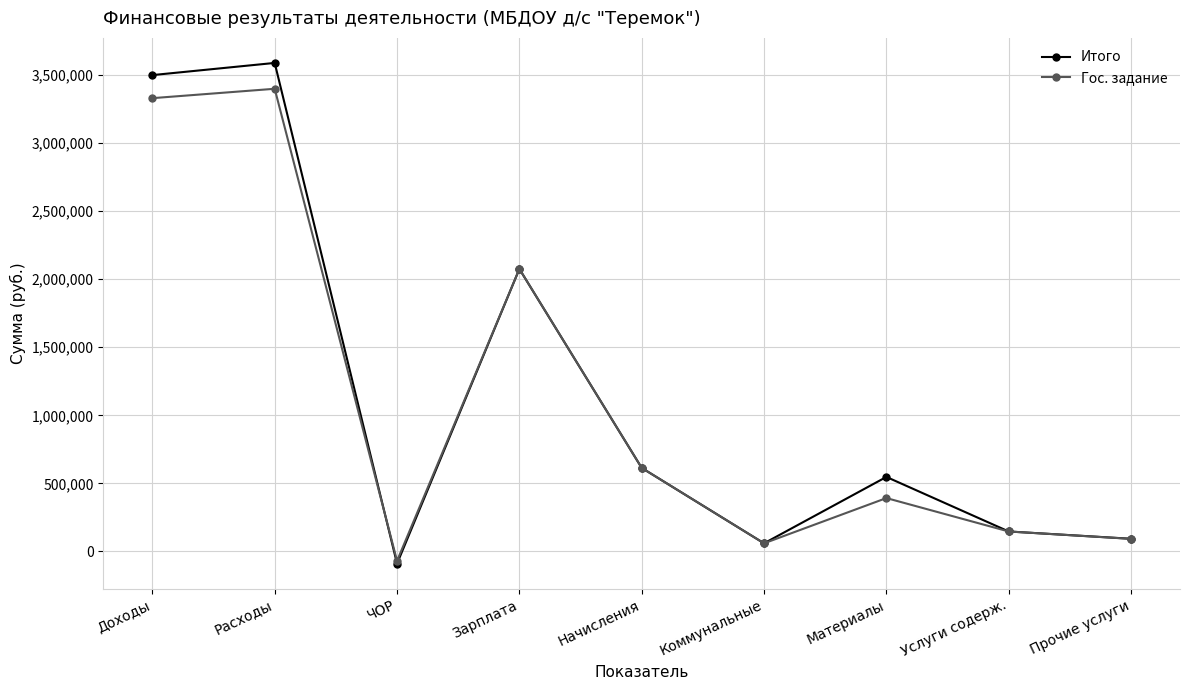

Which series has the largest total across all categories?

Итого